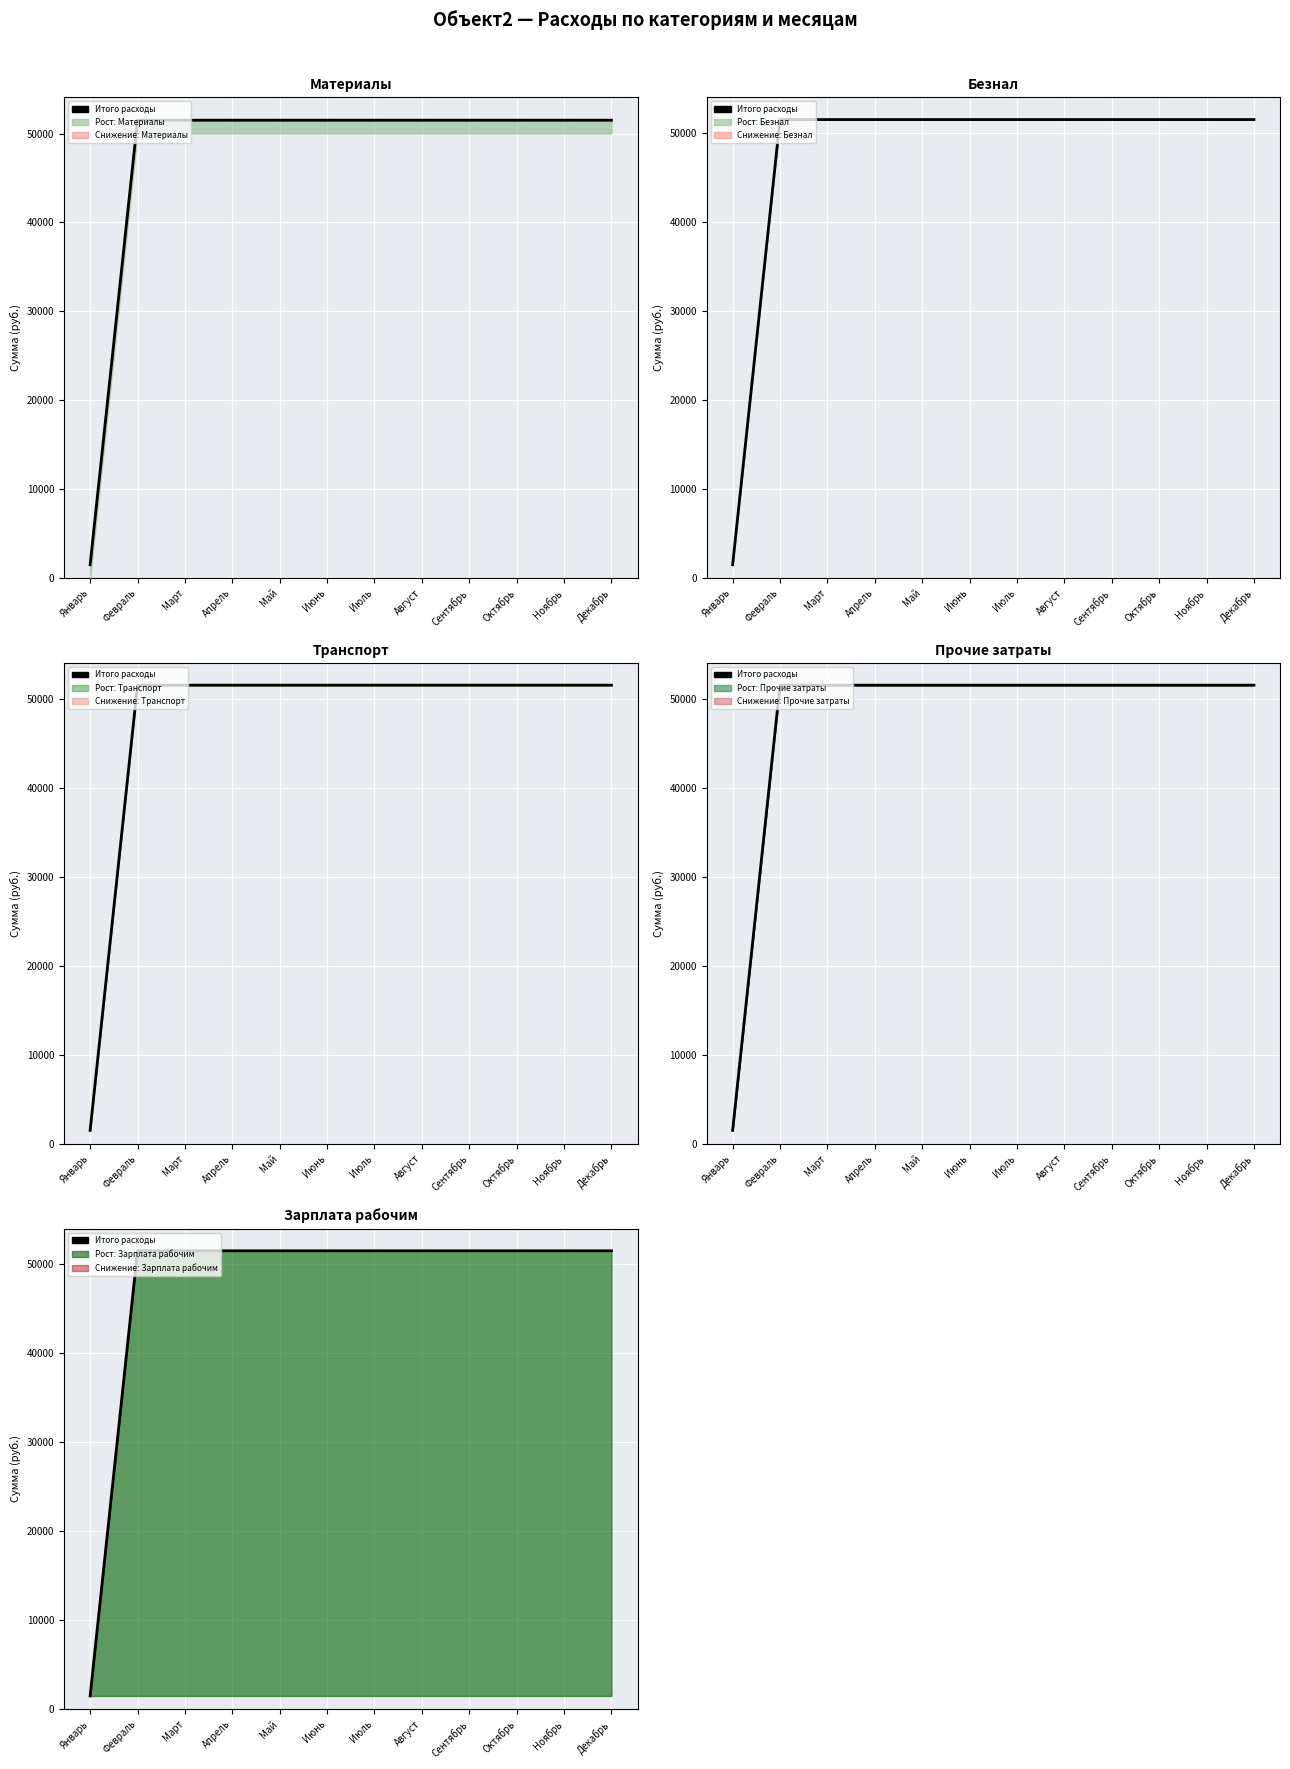

What is the maximum value shown in the chart?

51500